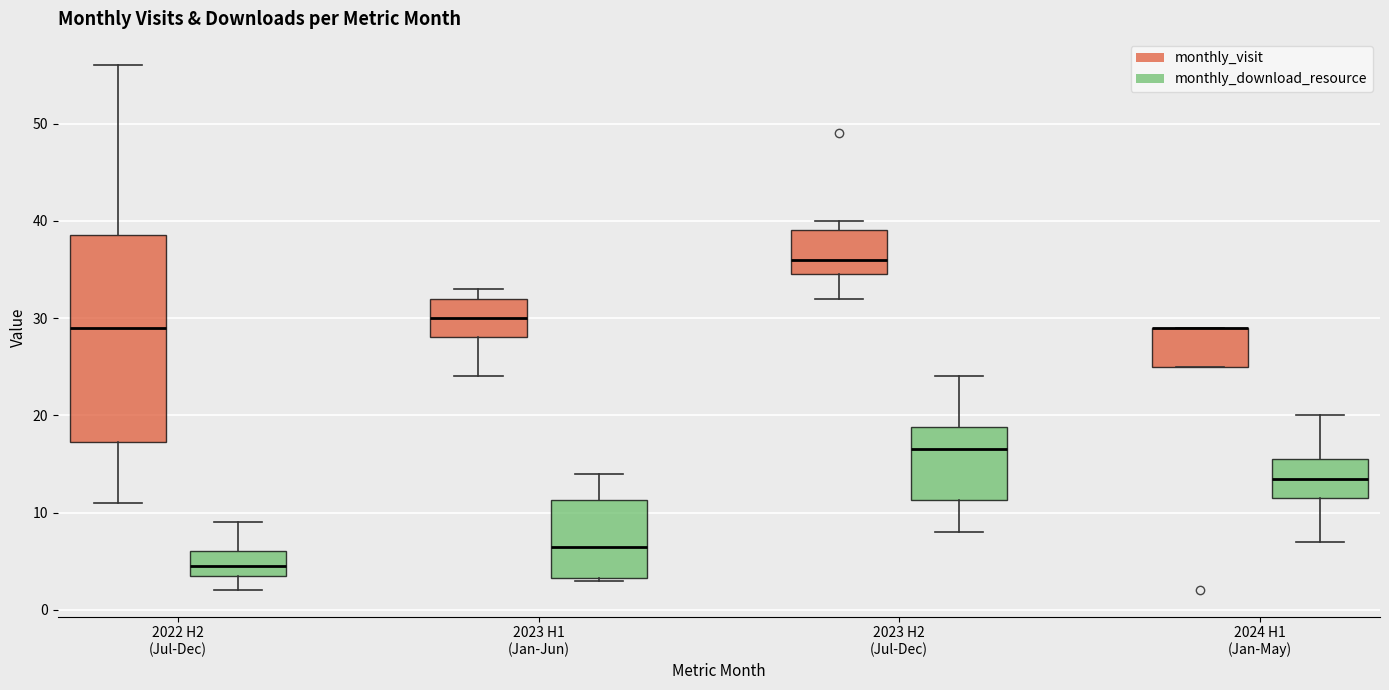

Comparing the boxes themselves (not the whiskers), which one is the tallest?

2022 H2 (Jul-Dec) (monthly_visit)